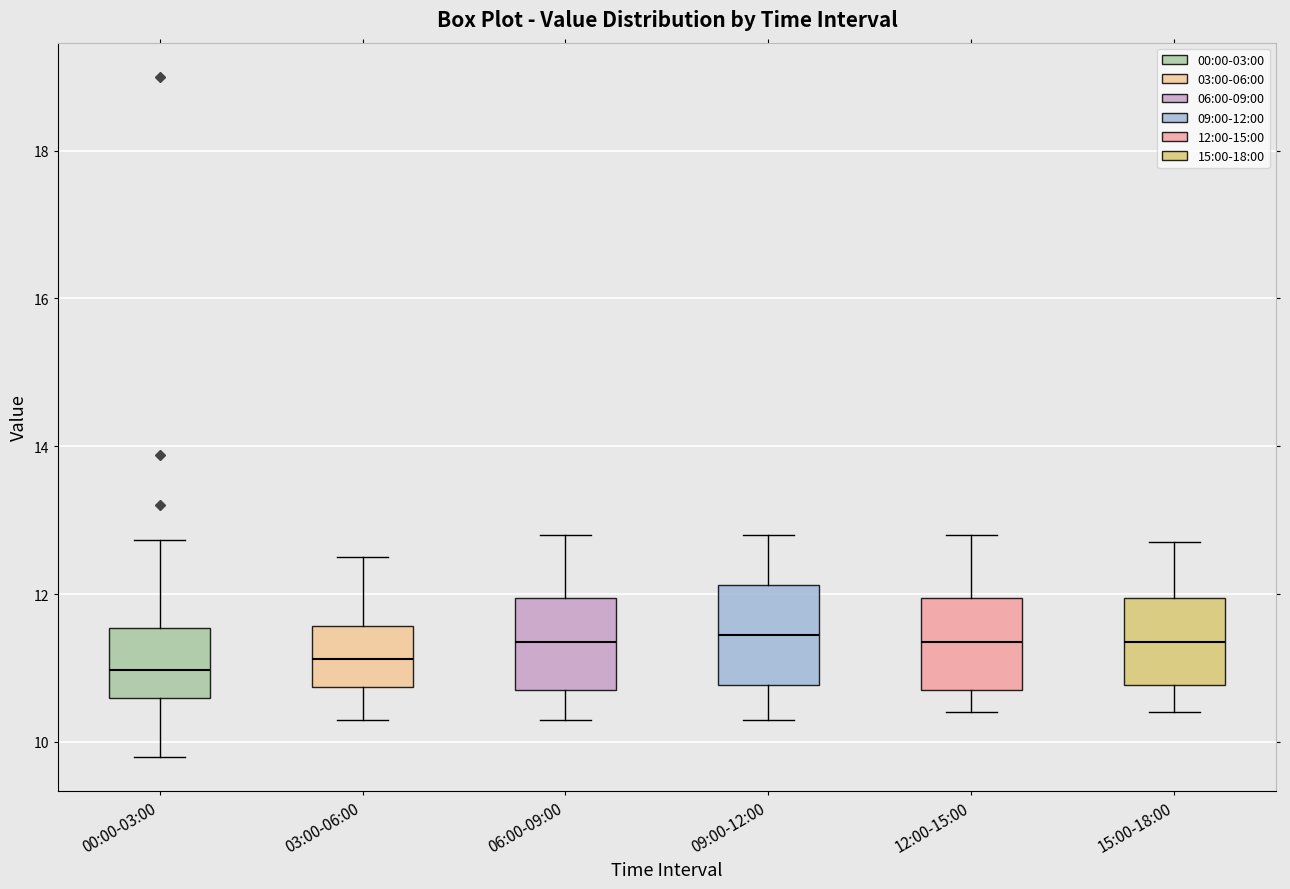

Where does the lower whisker of the box for 06:00-09:00 end on the y-axis? The values are not printed on the chart, so give them approximately, as read against the axis.

10.4